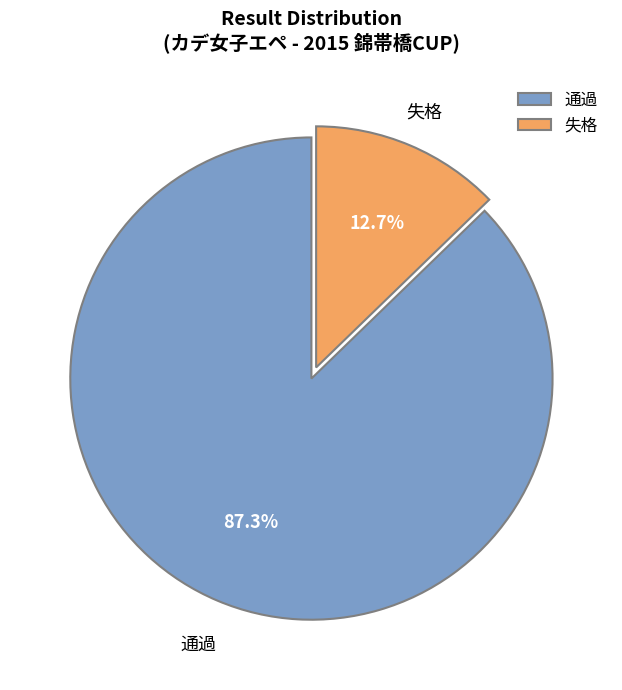

How much of the chart is everything except 通過?

12.7%